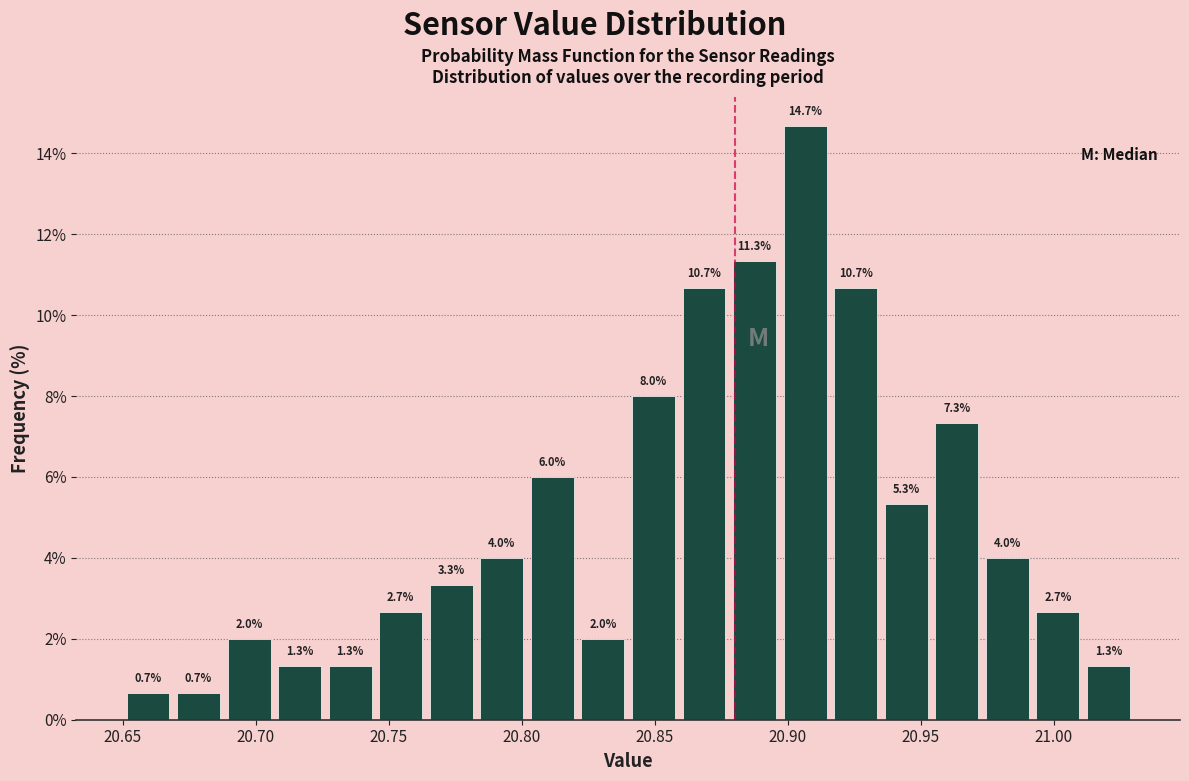

Around what value on the x-axis is the tallest bar? Give the approximate position of its centre, as read against the axis.

20.905